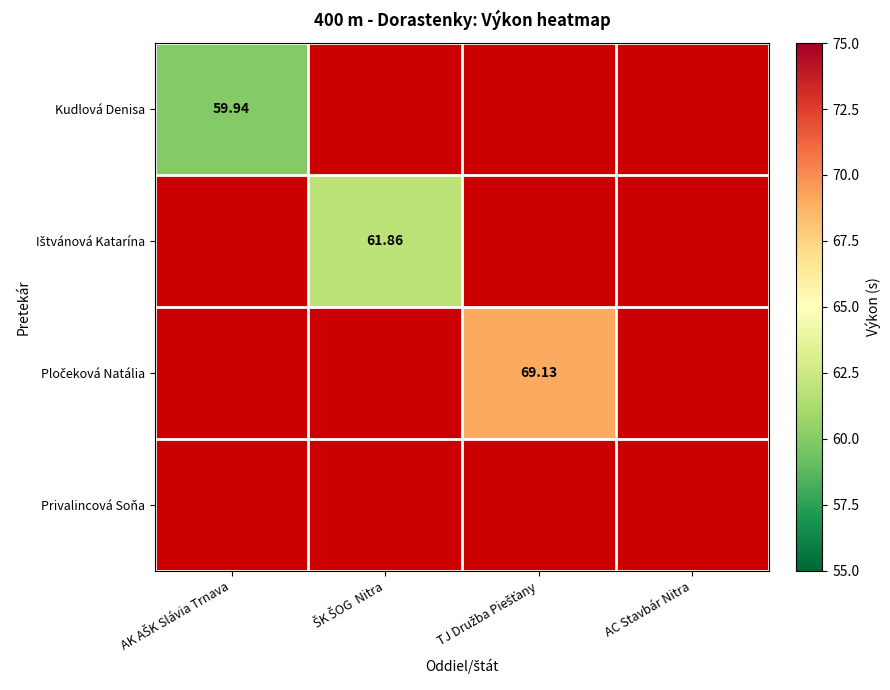

Count the number of data series in this chart.

4